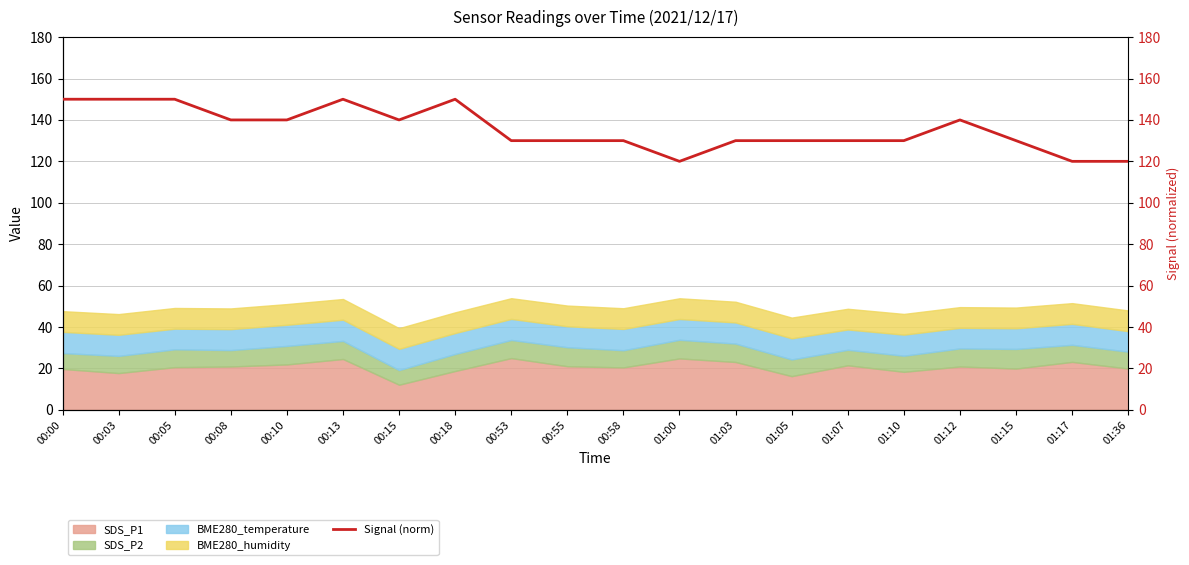

Count the values in the range 130 to 150.

17